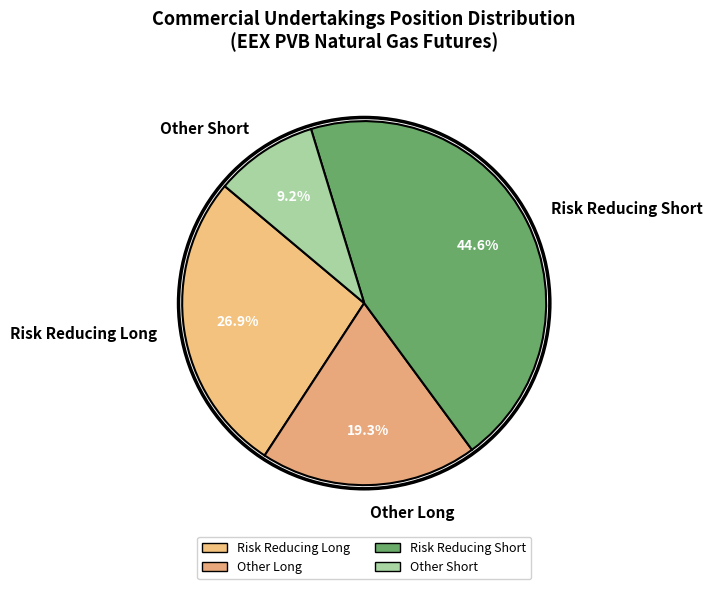

What is the ratio of the value at Risk Reducing Short to the value at Other Long?

2.3